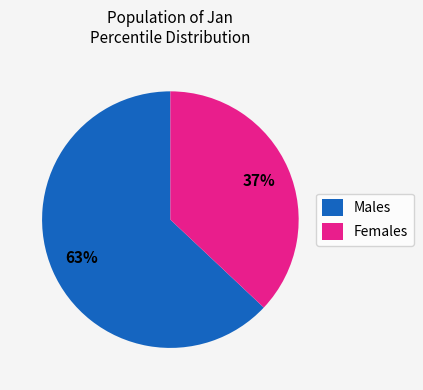

What is the ratio of the value at Males to the value at Females?

1.7